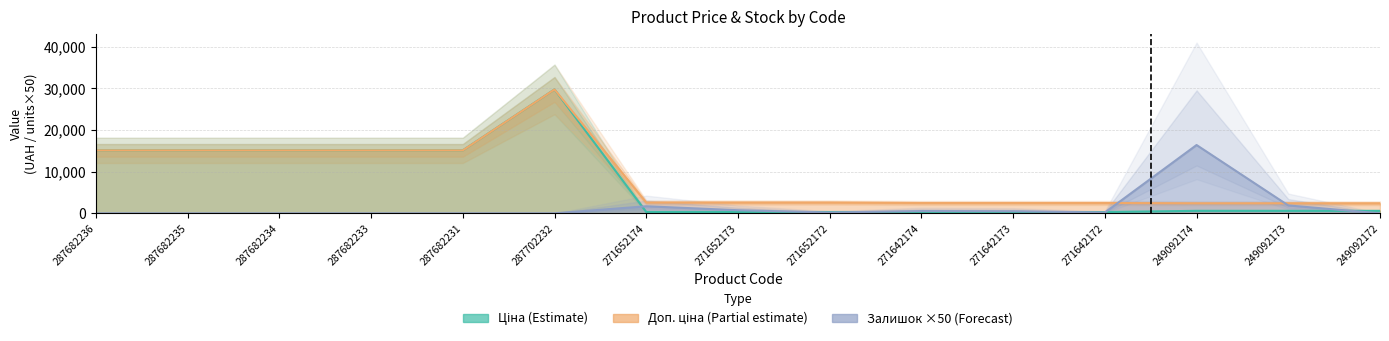

In Залишок, how many points are lower than both neighbors (excluding endpoints)?

2